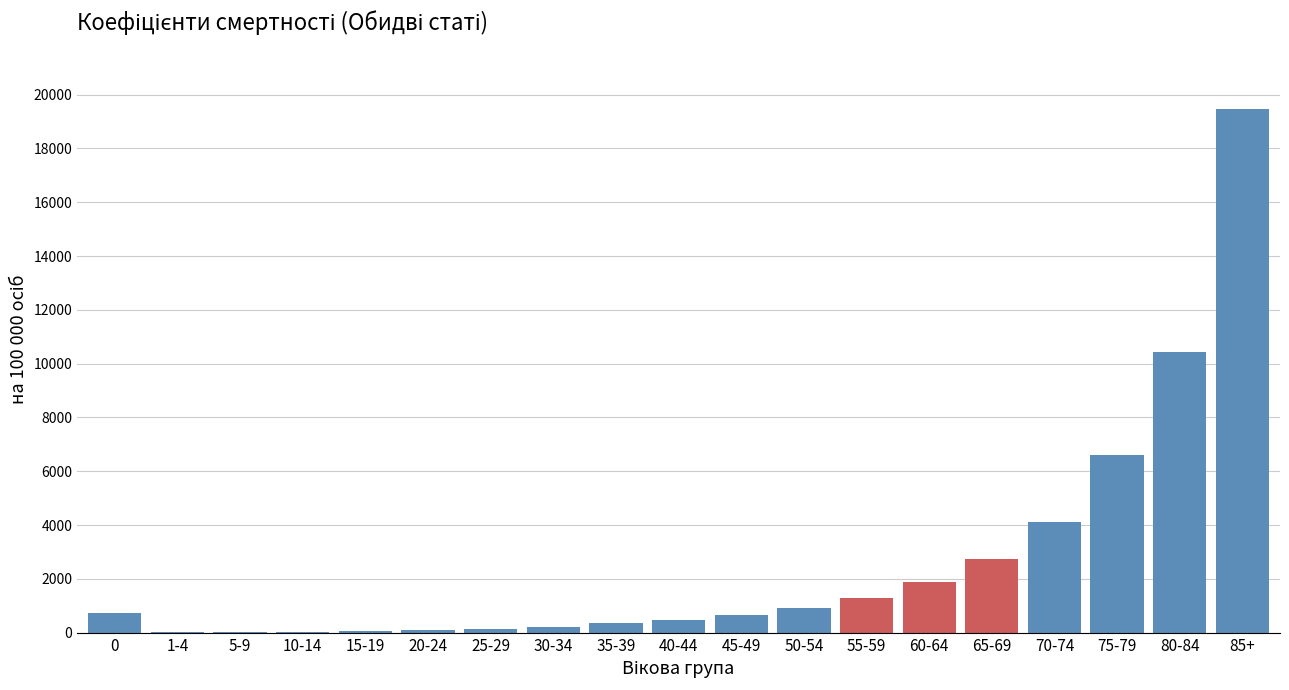

At which label is the value closest to 9737?

80-84